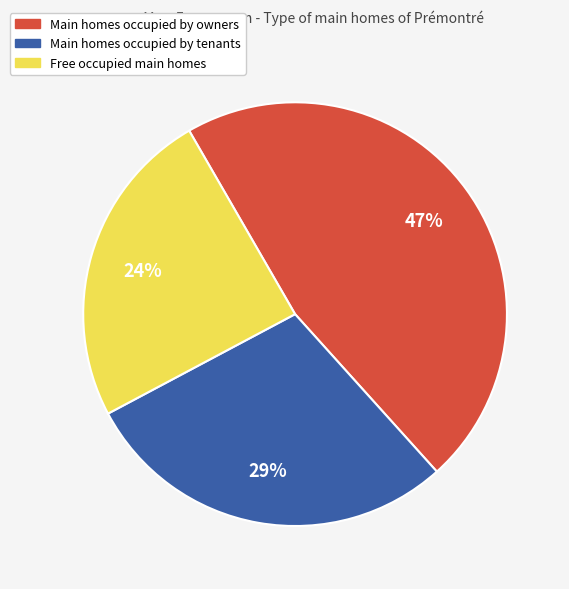

To the nearest percent, what is the average slice percentage?

33%